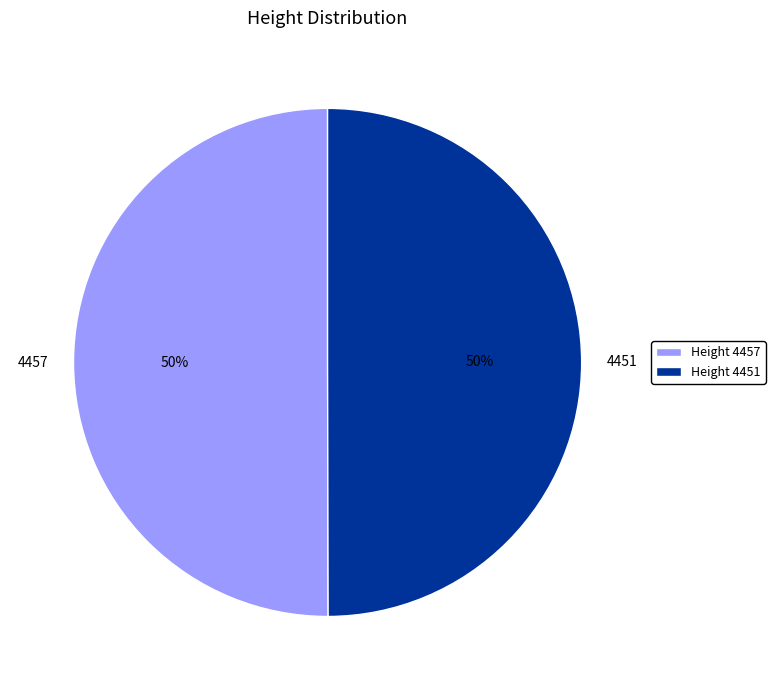

How many segments does this pie chart have?

2